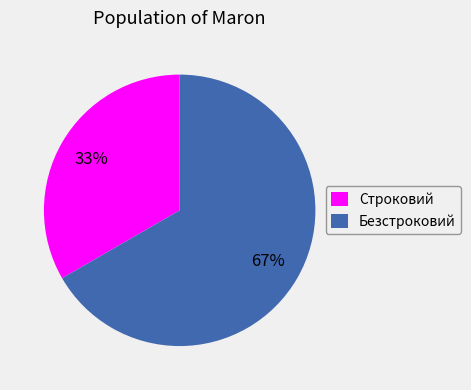

Is the sum of Строковий and Безстроковий greater than half?

Yes